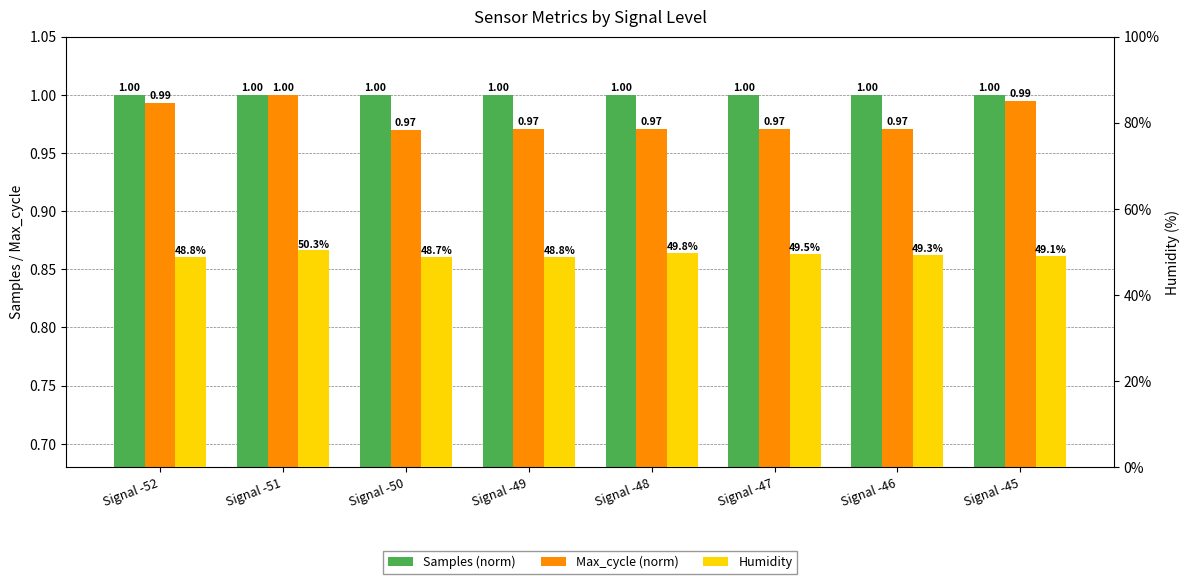

Which series has the widest spread of values?

Humidity